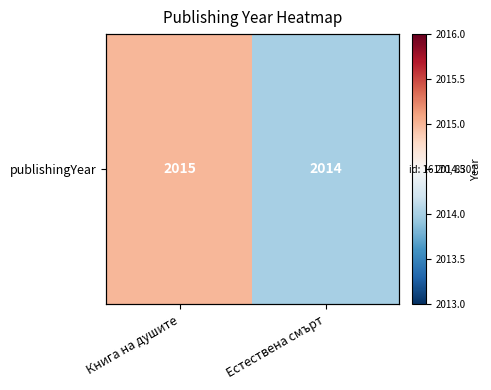

Which category has the lowest value across all series?

Естествена смърт